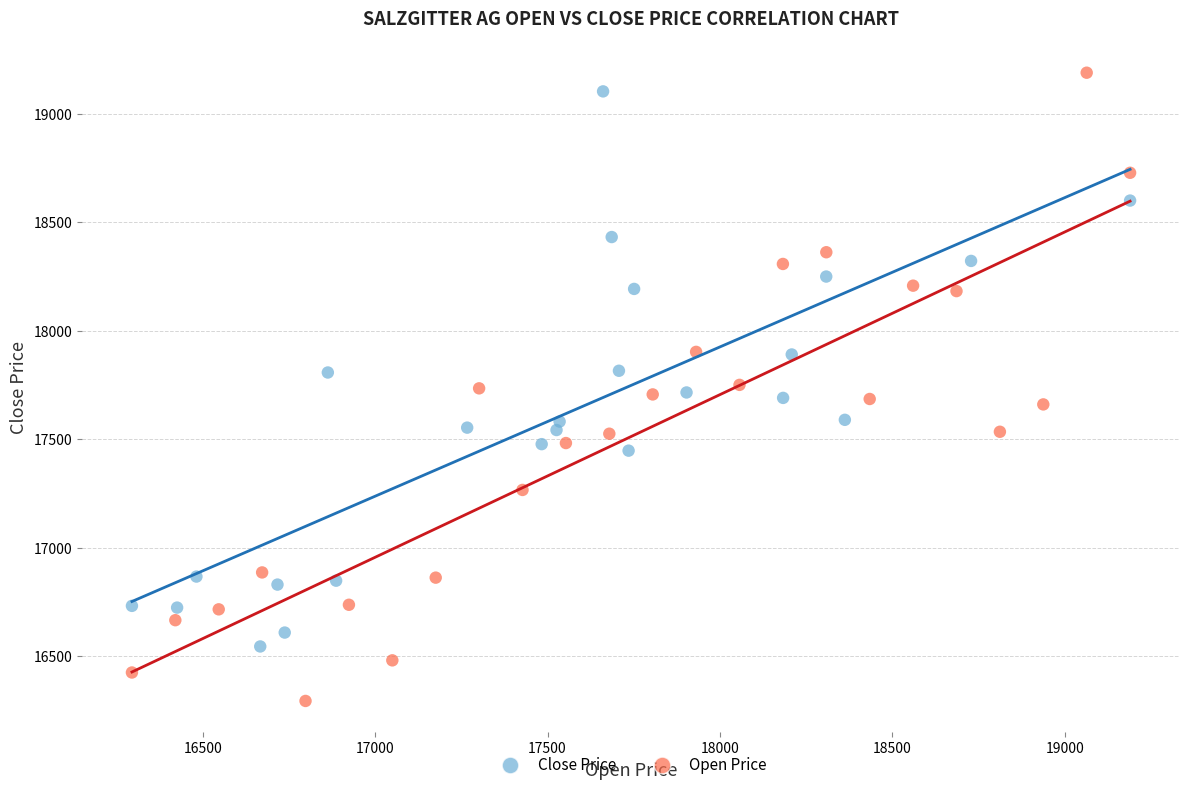

Which series contains the lowest Y value?

Open Price